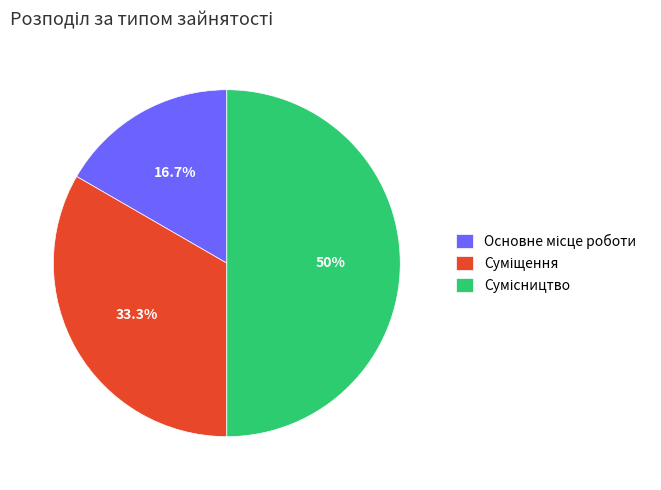

How many segments does this pie chart have?

3